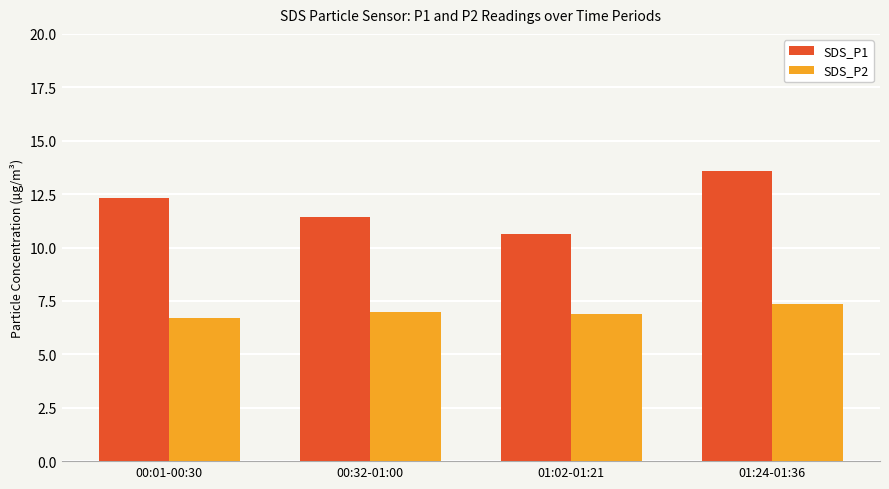

How many series are shown in this chart?

2